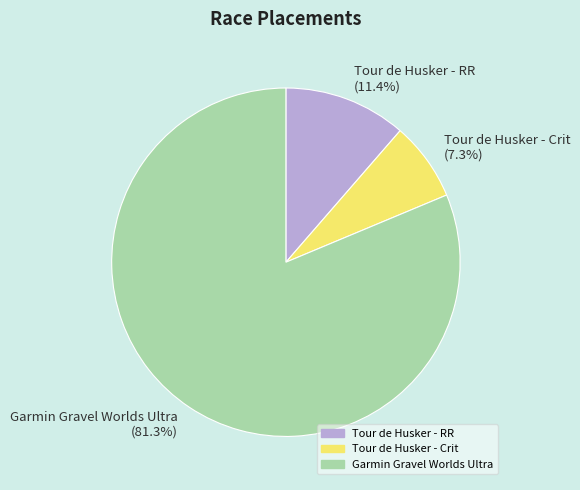

Rank the categories by value from lowest to highest.

Tour de Husker - Crit, Tour de Husker - RR, Garmin Gravel Worlds Ultra